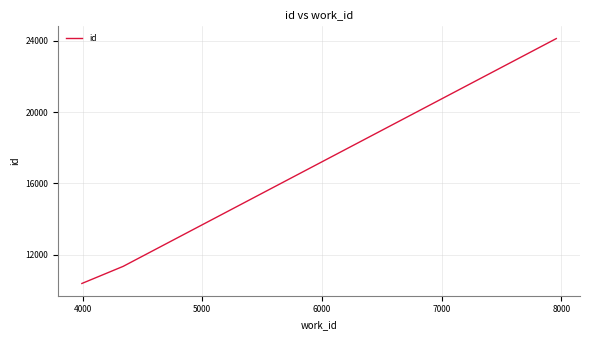

What is the average value?

15287